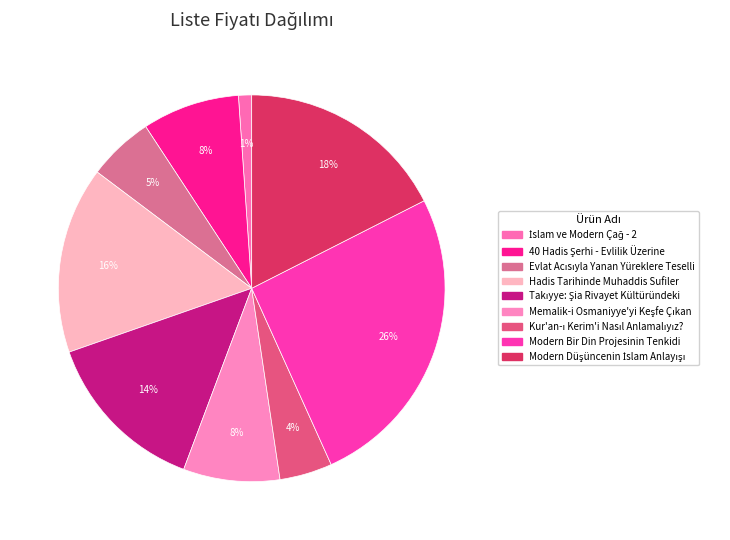

Rank the categories by value from lowest to highest.

İslam ve Modern Çağ - 2, Kur'an-ı Kerim'i Nasıl Anlamalıyız?, Evlat Acısıyla Yanan Yüreklere Teselli, Memalik-i Osmaniyye'yi Keşfe Çıkan, 40 Hadis Şerhi - Evlilik Üzerine, Takıyye: Şia Rivayet Kültüründeki, Hadis Tarihinde Muhaddis Sufiler, Modern Düşüncenin İslam Anlayışı, Modern Bir Din Projesinin Tenkidi